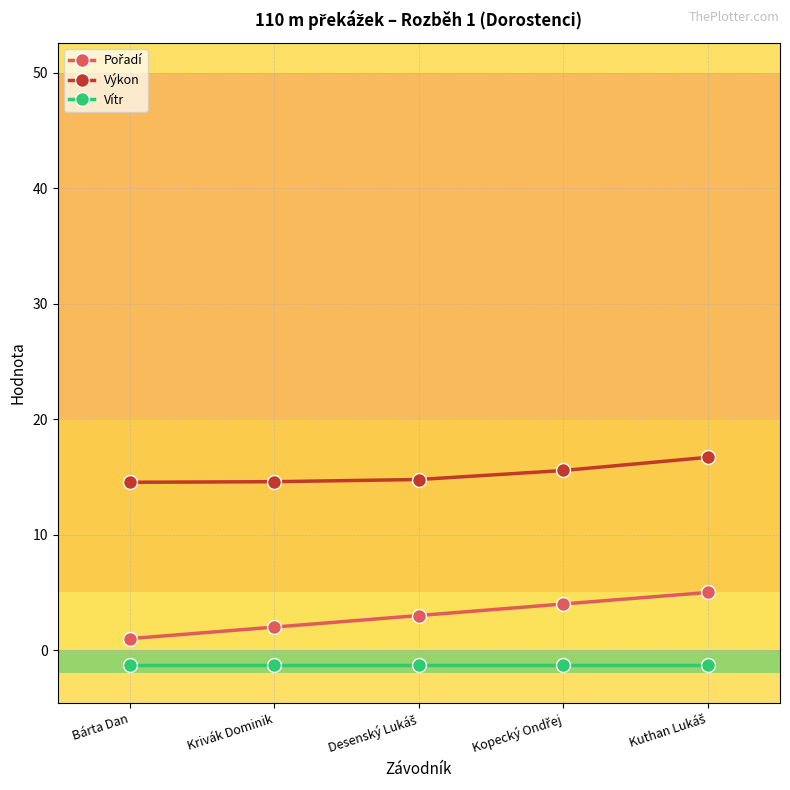

What is the average value of the Výkon series?

15.2